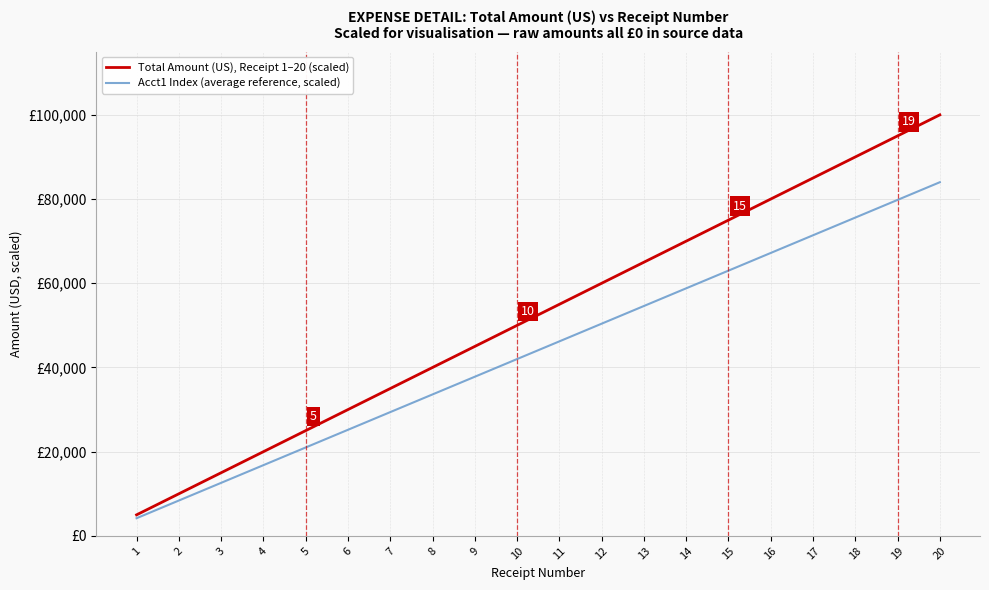

Rank the categories by Total Amount (US), Receipt 1–20 (scaled) value from lowest to highest.

1, 2, 3, 4, 5, 6, 7, 8, 9, 10, 11, 12, 13, 14, 15, 16, 17, 18, 19, 20